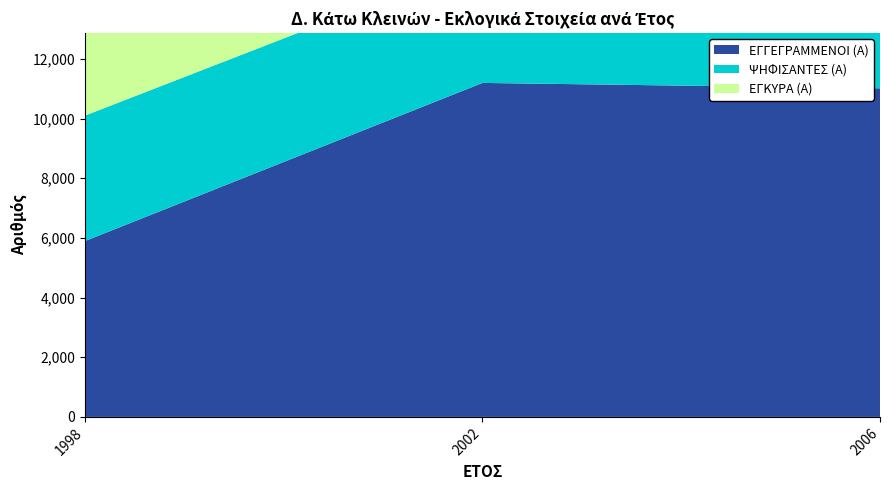

Reading left to right, extract all data points from this chart.

ΕΓΓΕΓΡΑΜΜΕΝΟΙ (Α): 1998=5895	2002=11195	2006=11015
ΨΗΦΙΣΑΝΤΕΣ (Α): 1998=4205	2002=4079	2006=3930
ΕΓΚΥΡΑ (Α): 1998=4038	2002=3923	2006=3813